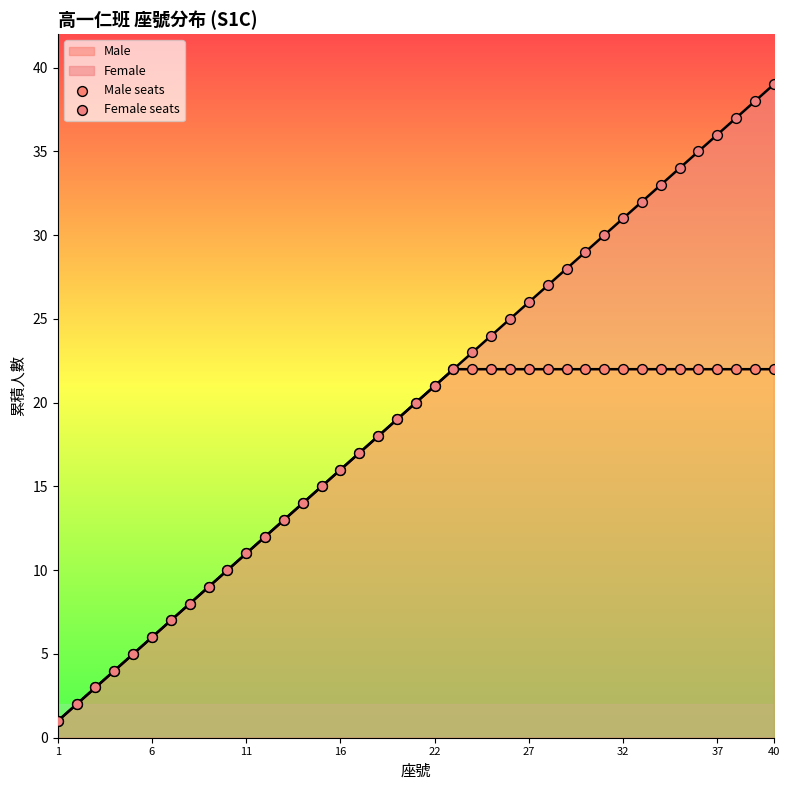

At how many categories does at least one series exceed 28?

11